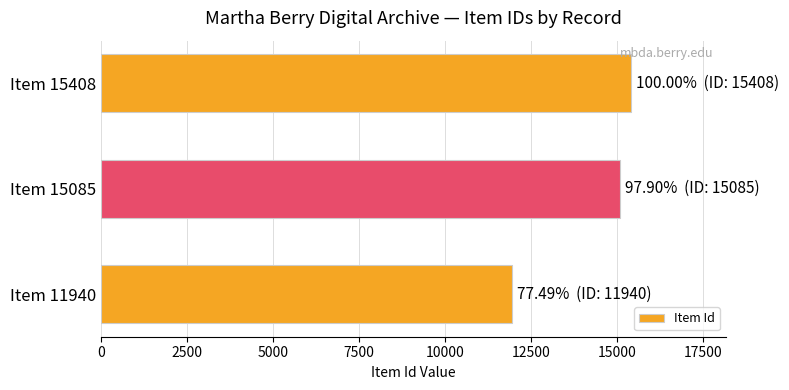

List the labels in order of value, smallest first.

Item 11940, Item 15085, Item 15408